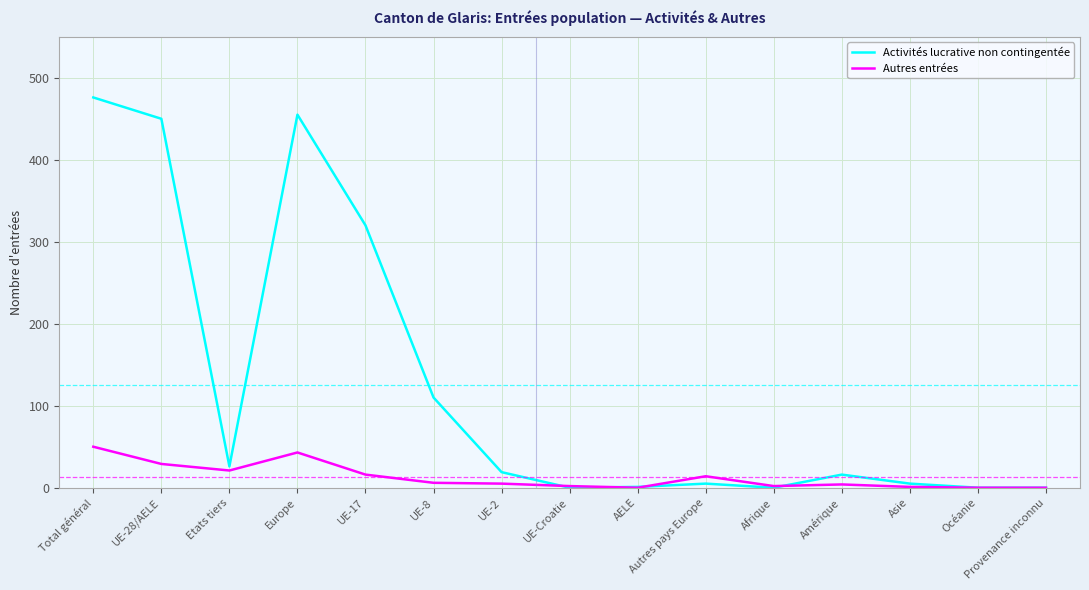

At how many categories does at least one series exceed 379?

3